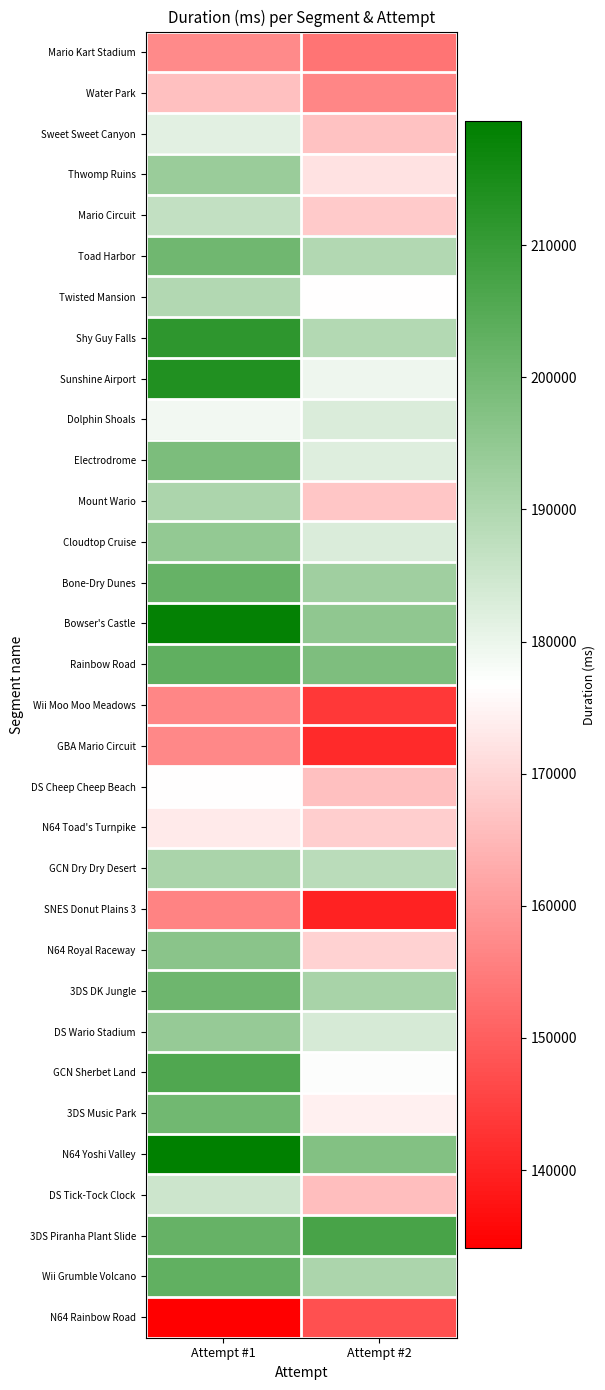

How many distinct data groups are displayed?

32